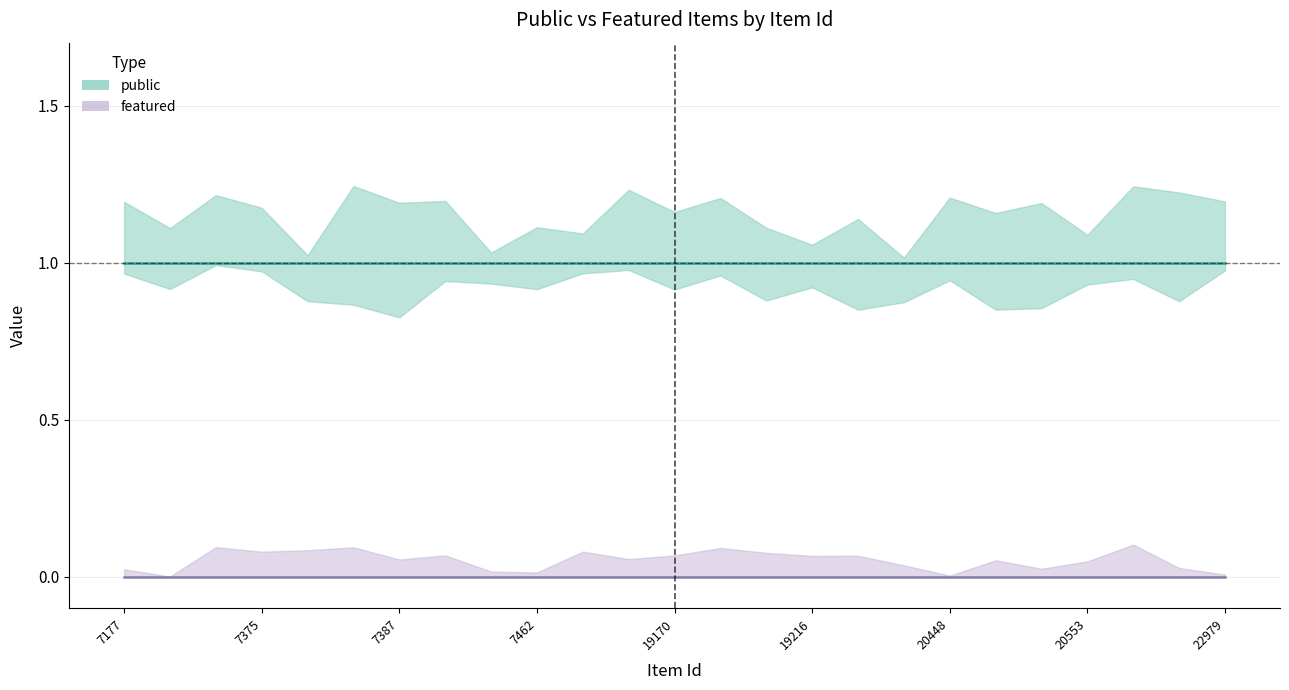

What is the highest value of the public series?

1